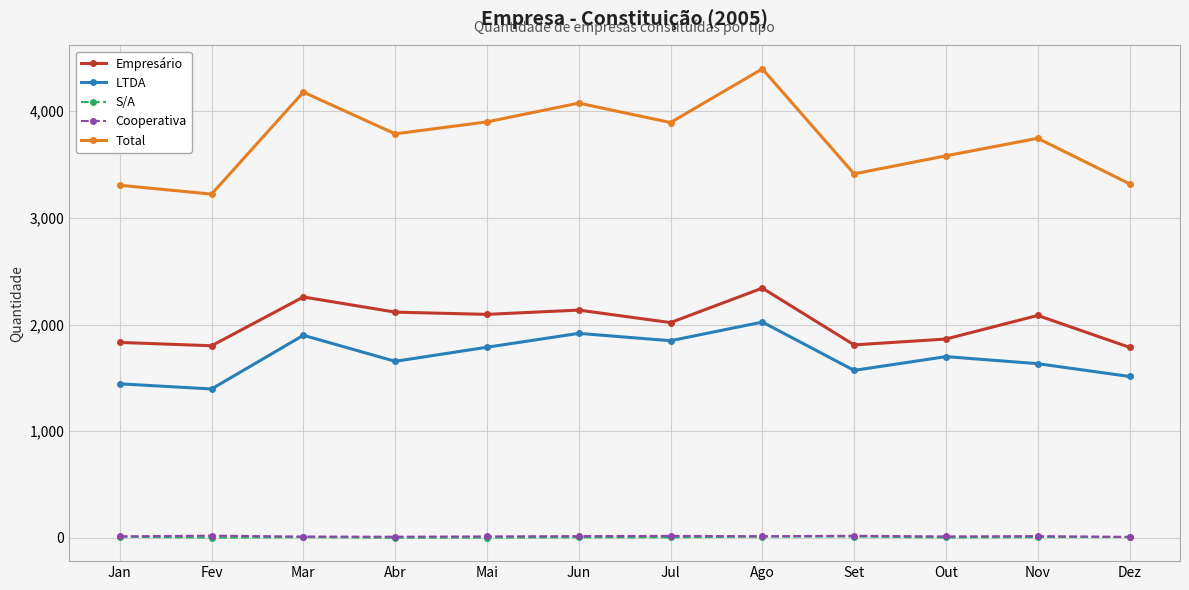

What is the spread (max minus min) of values at Ago?

4384